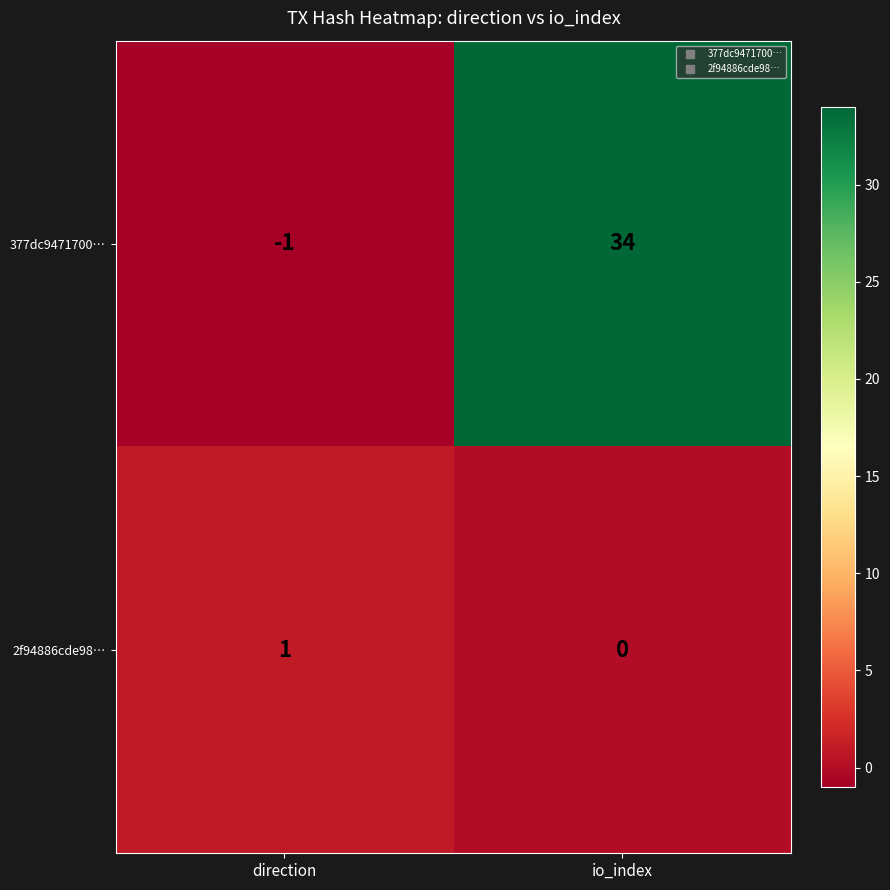

List the series in order of their peak value, highest first.

377dc9471700…, 2f94886cde98…